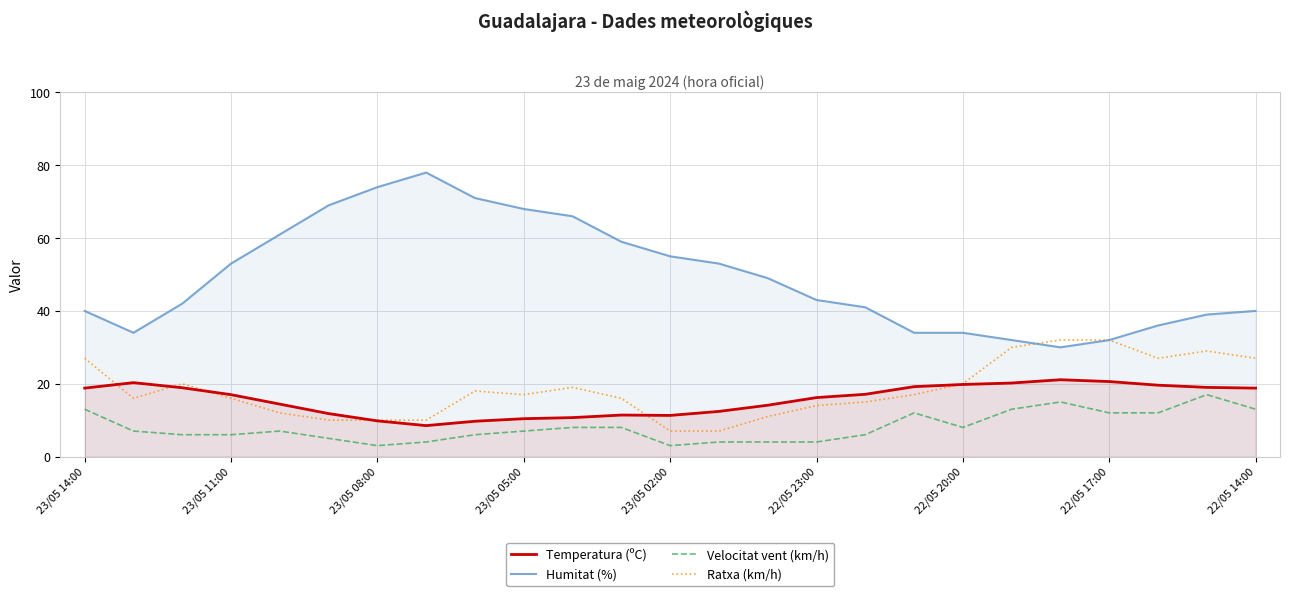

What is the total value across all series at 23/05 02:00?

76.3